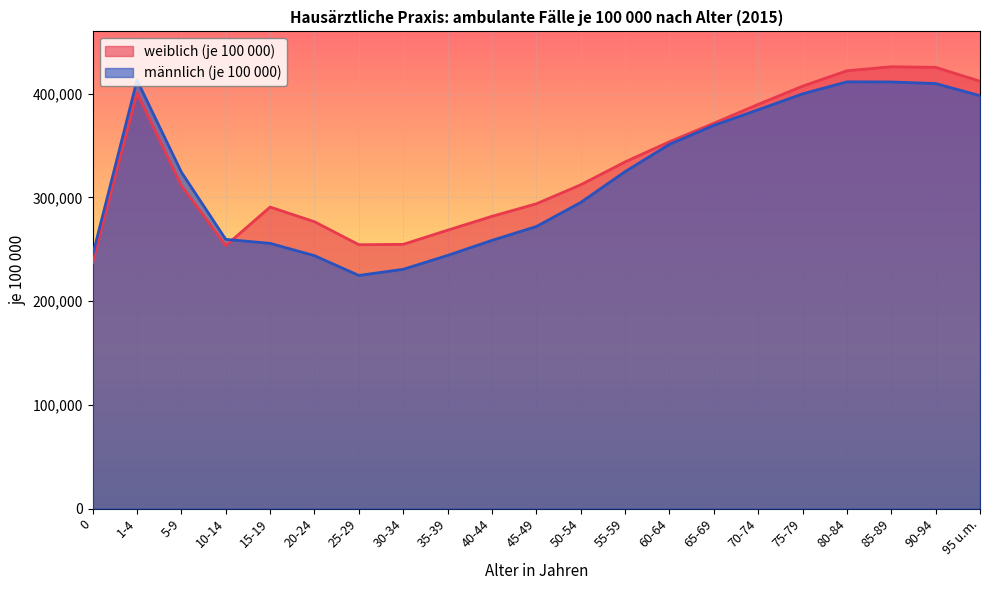

How many values in the männlich (je 100 000) series exceed 324310?

10